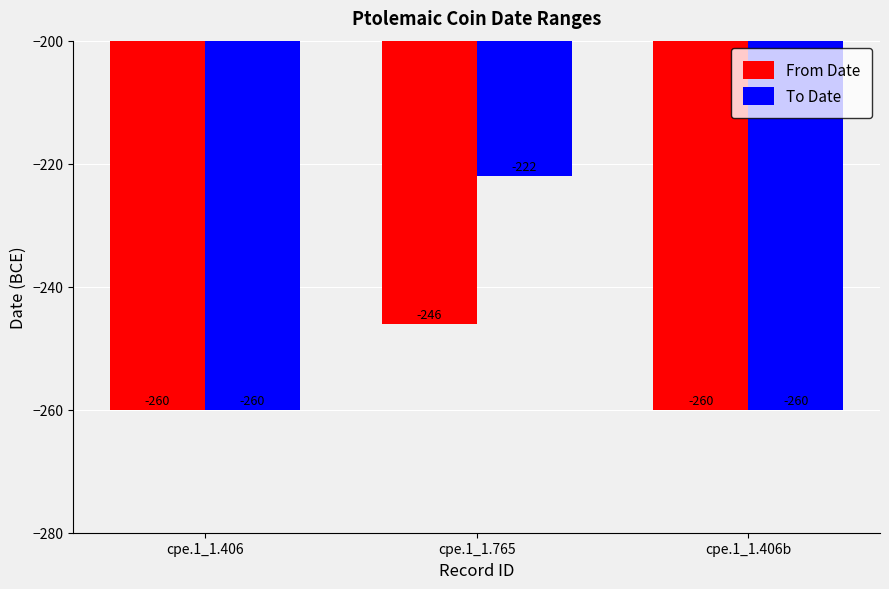

What is the sum of the To Date values at cpe.1_1.765 and cpe.1_1.406?

-482